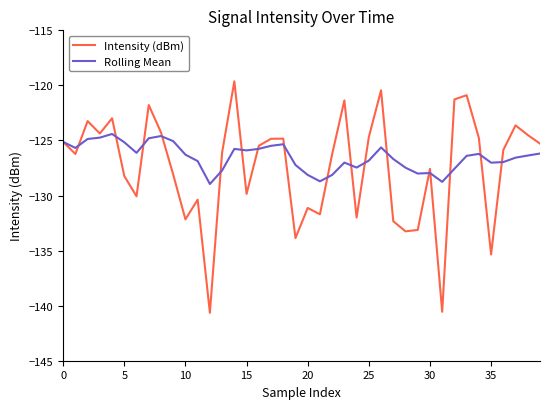

In Intensity (dBm), how many points are lower than both neighbors (excluding endpoints)?

12